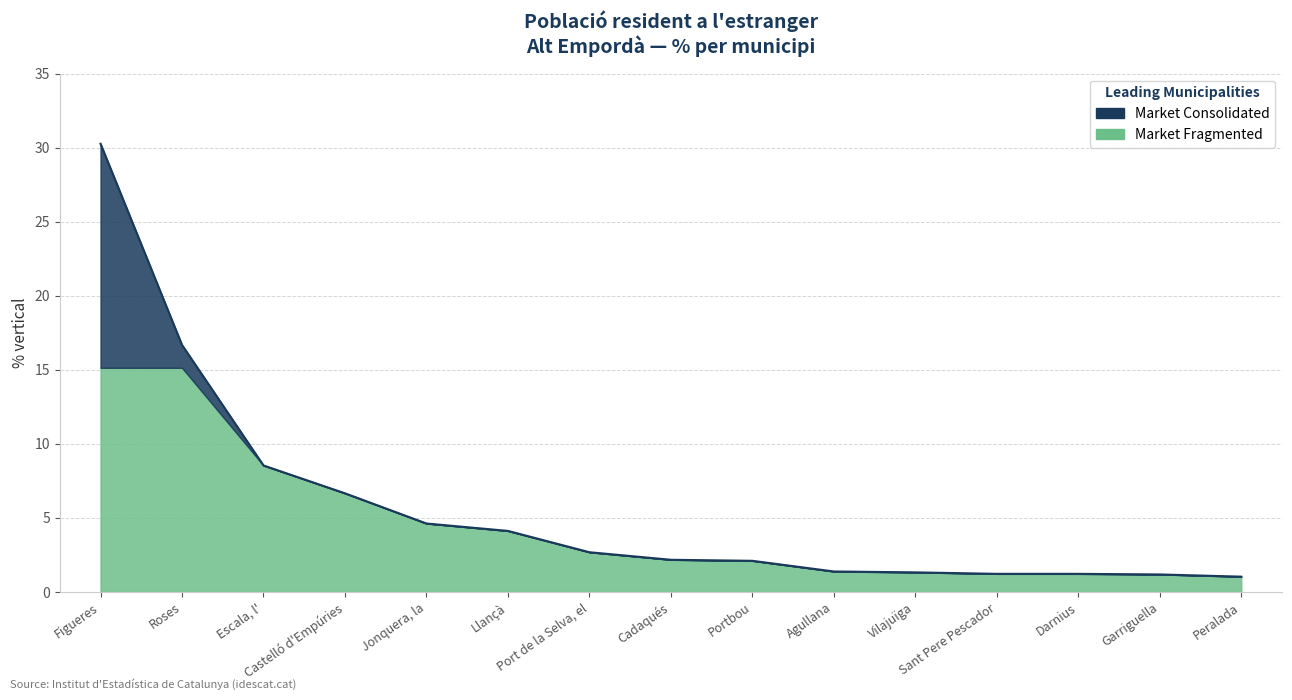

What value does the data have at Agullana?

1.4